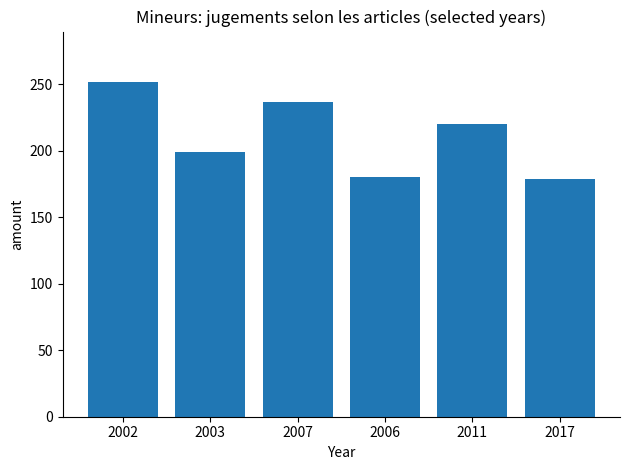

How many series are shown in this chart?

1